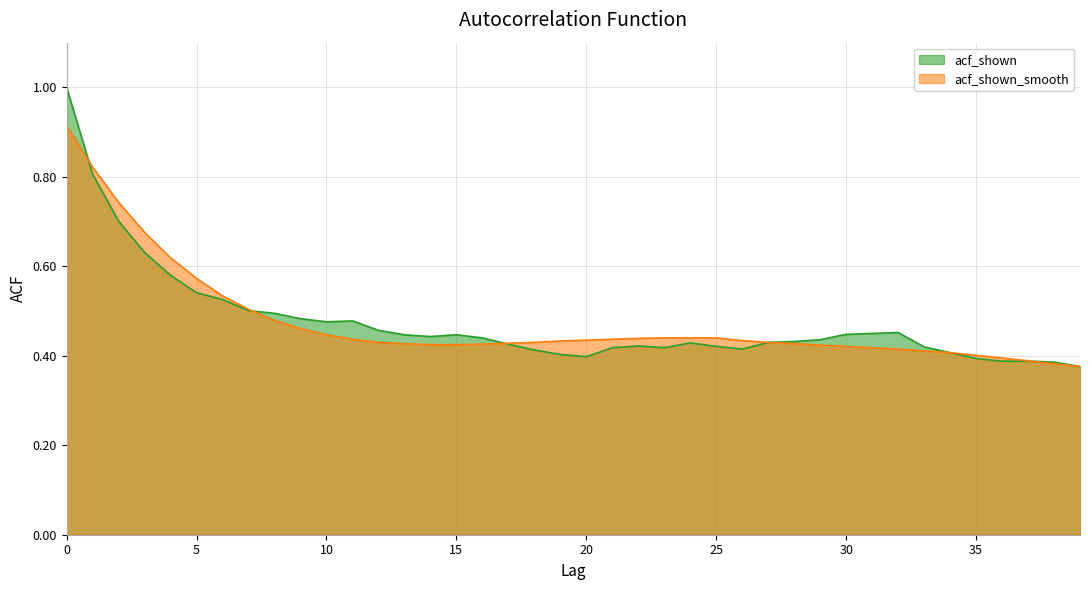

Which series has the largest total across all categories?

acf_shown